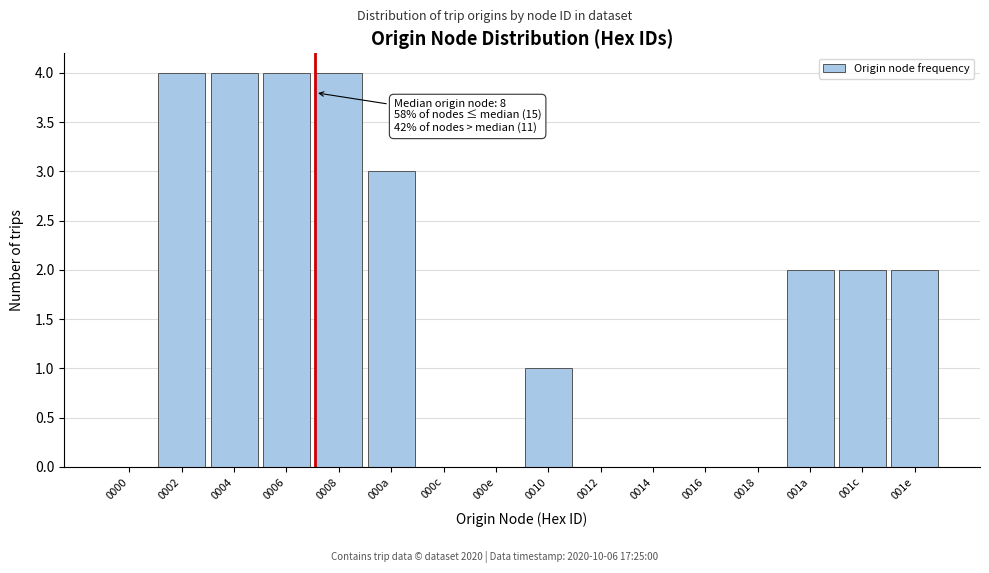

Reading left to right, list all the values displayed in this chart.

0000=0	0002=4	0004=4	0006=4	0008=4	000a=3	000c=0	000e=0	0010=1	0012=0	0014=0	0016=0	0018=0	001a=2	001c=2	001e=2